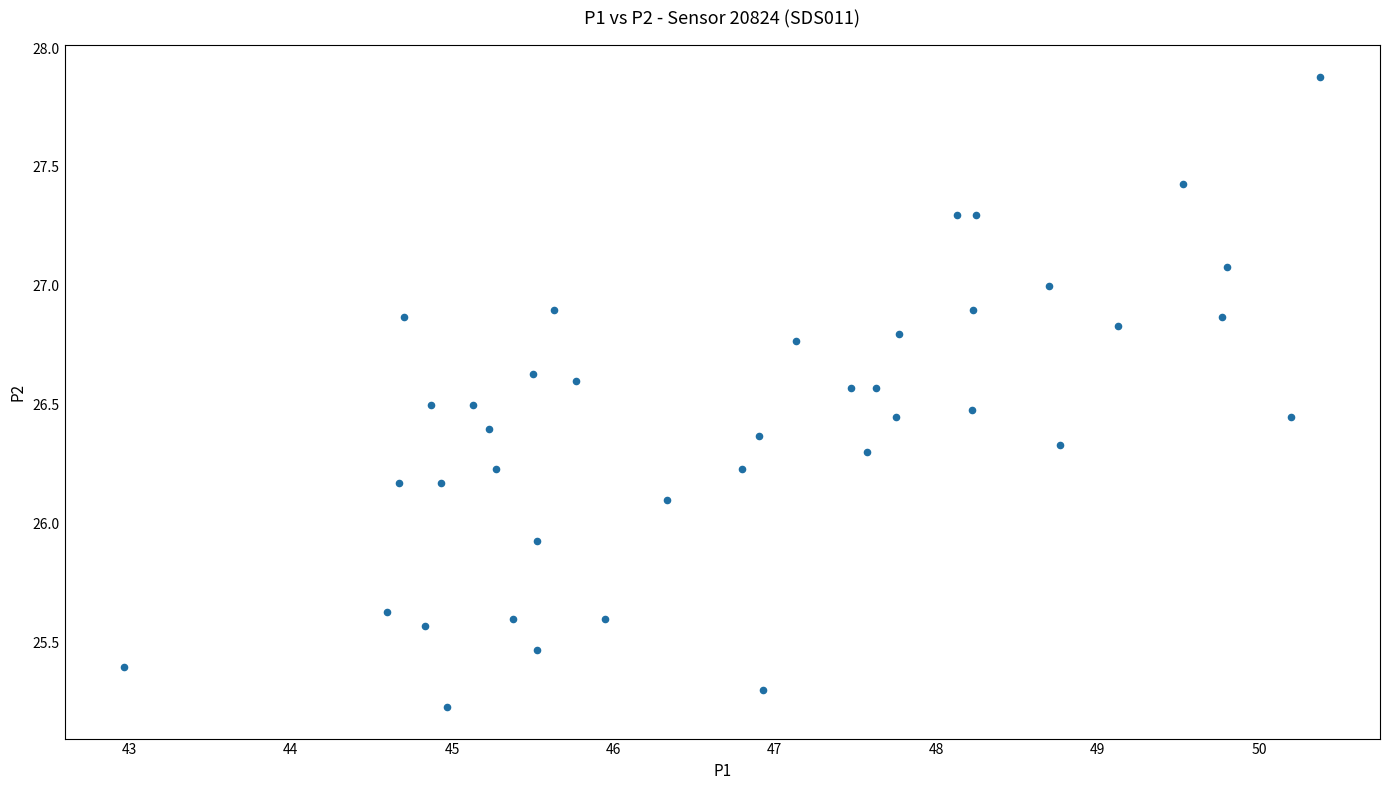

What is the range of X values (max minus min)?

7.4